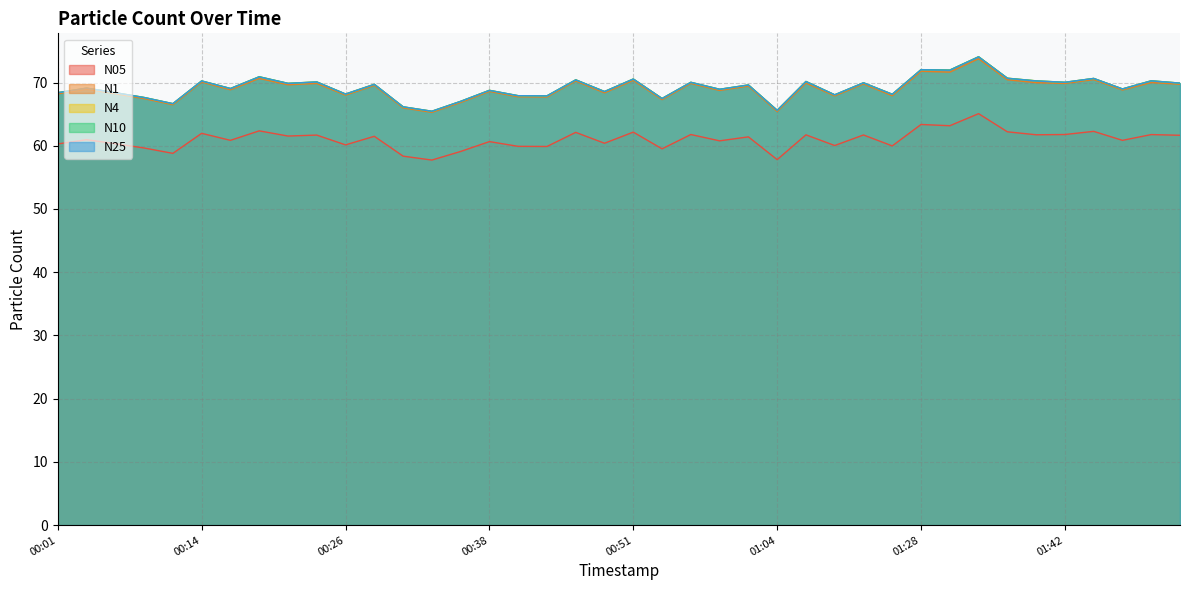

Reading left to right, extract all data points from this chart.

N05: 60.3	61.0	60.3	59.6	58.8	62.0	60.9	62.4	61.5	61.7	60.1	61.5	58.4	57.7	59.1	60.7	59.9	59.9	62.1	60.4	62.2	59.5	61.8	60.8	61.4	57.8	61.7	60.0	61.7	60.0	63.4	63.2	65.1	62.2	61.7	61.8	62.3	60.9	61.8	61.7
N1: 68.2	68.9	68.2	67.5	66.5	70.1	68.9	70.7	69.7	69.9	68.0	69.5	66.0	65.3	66.8	68.6	67.8	67.7	70.2	68.4	70.3	67.3	69.9	68.8	69.4	65.4	69.9	67.9	69.8	67.9	71.8	71.7	73.8	70.4	70.0	69.9	70.5	68.8	70.0	69.7
N4: 68.4	69.1	68.4	67.6	66.7	70.2	69.1	70.9	69.9	70.1	68.2	69.7	66.2	65.5	67.0	68.8	67.9	67.9	70.4	68.6	70.6	67.5	70.0	68.9	69.6	65.6	70.2	68.1	70.0	68.2	72.0	72.0	74.1	70.7	70.3	70.0	70.7	69.0	70.3	69.9
N10: 68.4	69.1	68.4	67.6	66.7	70.3	69.1	70.9	69.9	70.1	68.2	69.7	66.2	65.5	67.0	68.8	67.9	67.9	70.4	68.6	70.6	67.5	70.0	68.9	69.6	65.6	70.2	68.1	70.0	68.2	72.0	72.0	74.1	70.7	70.3	70.0	70.7	69.0	70.3	69.9
N25: 68.4	69.1	68.4	67.6	66.7	70.2	69.0	70.9	69.9	70.1	68.2	69.7	66.2	65.5	67.0	68.8	67.9	67.9	70.4	68.6	70.5	67.5	70.0	68.9	69.6	65.6	70.2	68.1	70.0	68.1	72.0	72.0	74.1	70.7	70.2	70.0	70.7	69.0	70.3	69.9